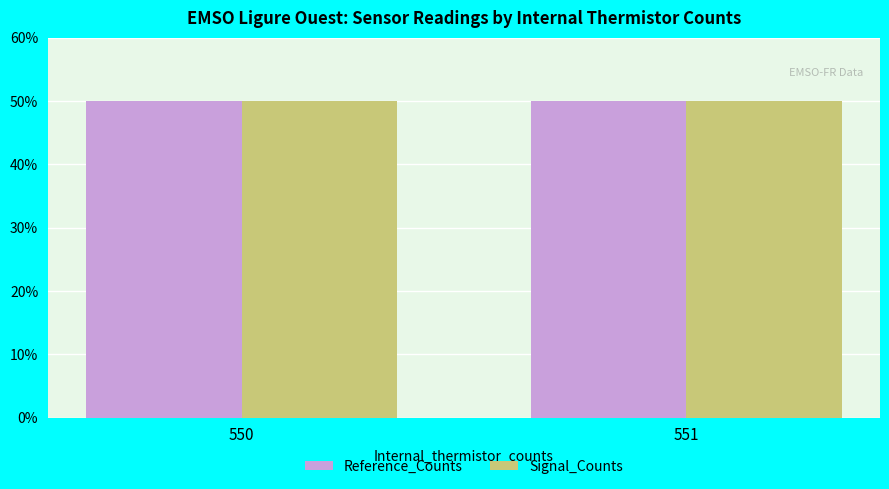

Reading left to right, transcribe all the data shown in this chart.

Reference_Counts: 550=50.0	551=50.0
Signal_Counts: 550=50.0	551=50.0